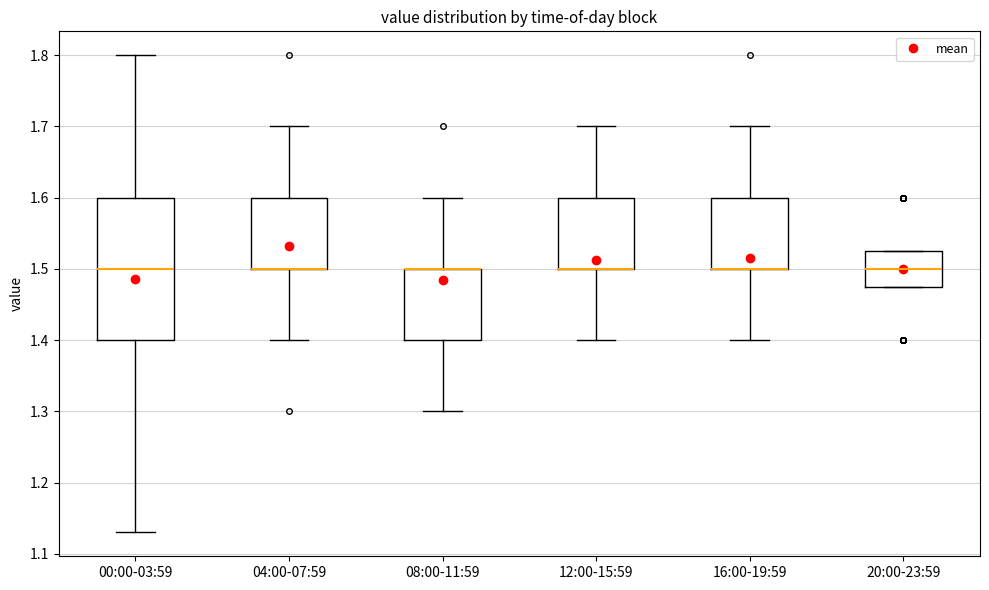

Reading left to right, read every box against the y-axis: the position of its median line, the range the box covers, and the ends of its whiskers. The values are not printed on the chart, so give them approximately, as read against the axis.

00:00-03:59: median 1.50, box 1.40 to 1.60, whiskers 1.13 to 1.80
04:00-07:59: median 1.50 (drawn on the box's lower edge), box 1.50 to 1.60, whiskers 1.40 to 1.70
08:00-11:59: median 1.50 (drawn on the box's upper edge), box 1.40 to 1.50, whiskers 1.30 to 1.60
12:00-15:59: median 1.50 (drawn on the box's lower edge), box 1.50 to 1.60, whiskers 1.40 to 1.70
16:00-19:59: median 1.50 (drawn on the box's lower edge), box 1.50 to 1.60, whiskers 1.40 to 1.70
20:00-23:59: median 1.50, box 1.48 to 1.53, whiskers 1.48 to 1.53